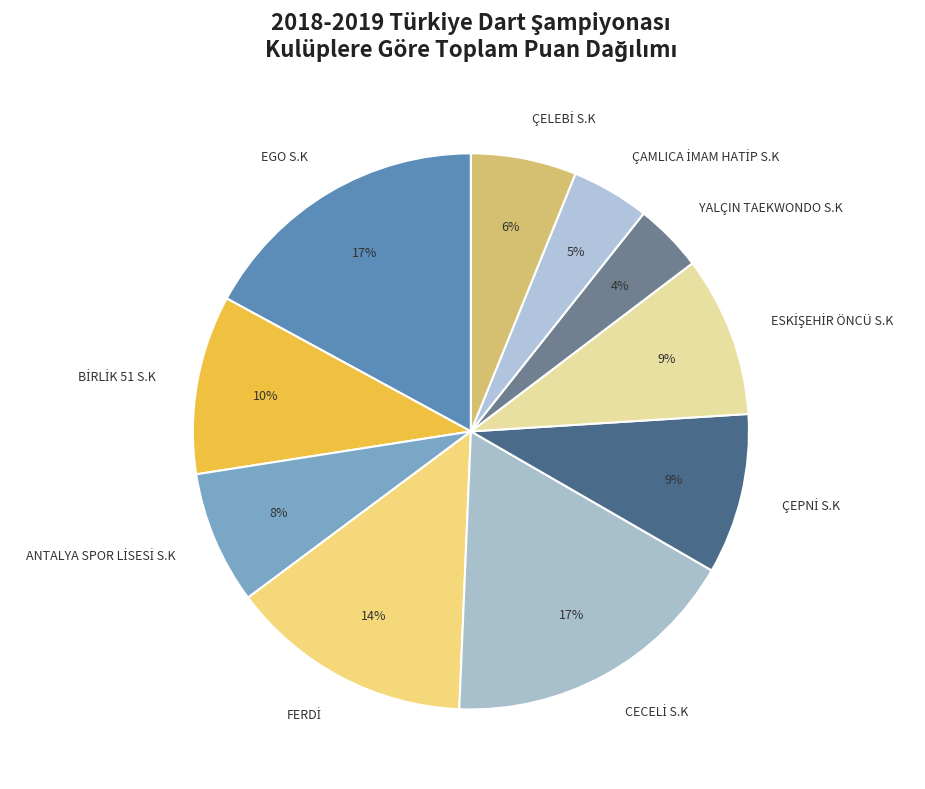

Is there any slice that represents more than half of the pie?

No